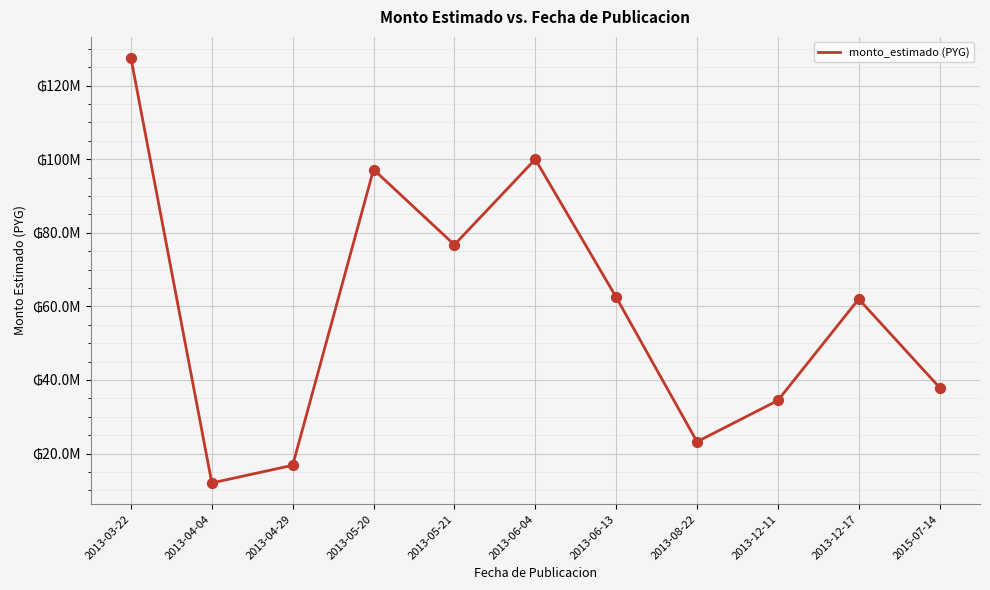

Does the chart have visible grid lines?

Yes